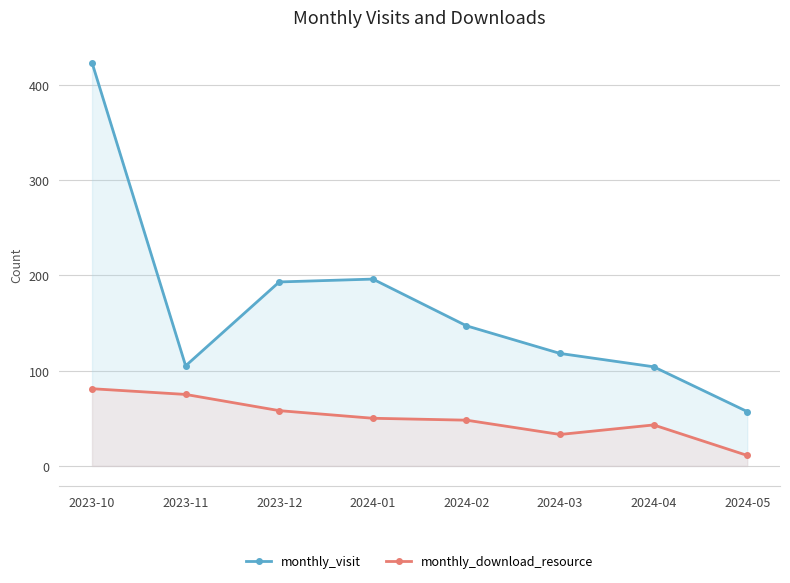

What is the sum of the monthly_download_resource values at 2024-04 and 2024-01?

93